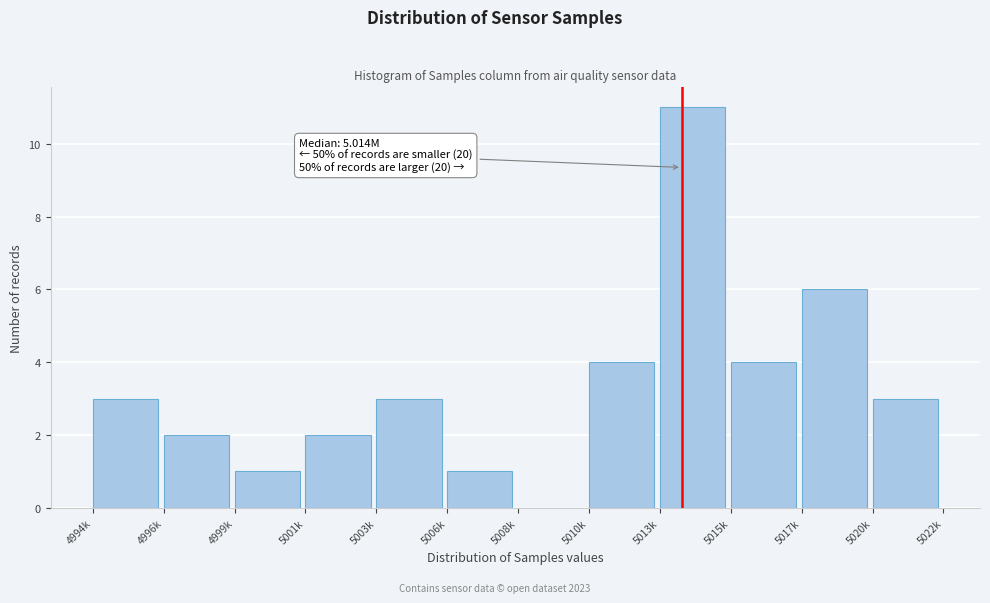

Reading left to right, extract all data points from this chart.

4994k=3	4996k=2	4999k=1	5001k=2	5003k=3	5006k=1	5008k=0	5010k=4	5013k=11	5015k=4	5017k=6	5020k=3